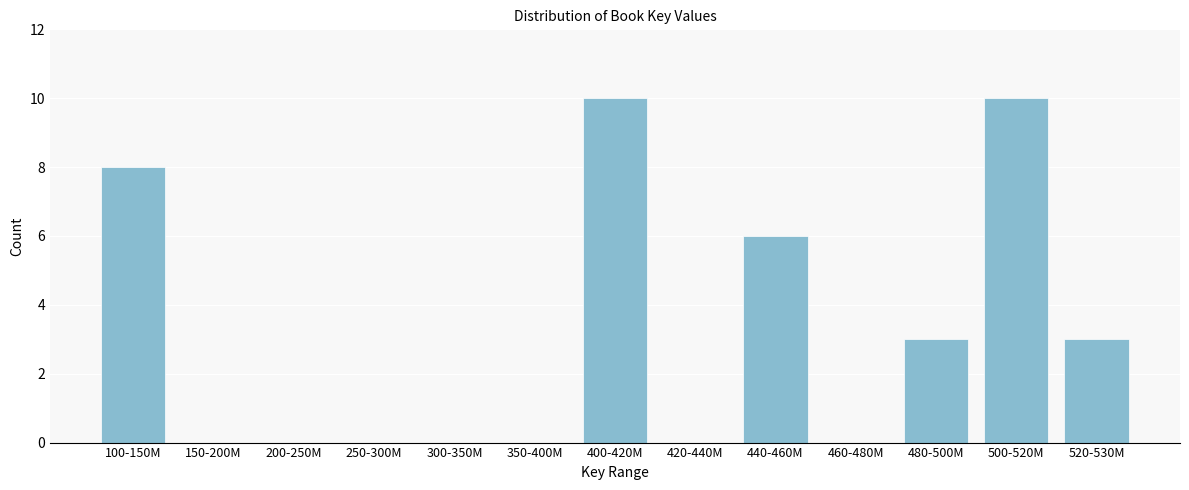

Reading right to left, extract all data points from this chart.

520-530M=3	500-520M=10	480-500M=3	460-480M=0	440-460M=6	420-440M=0	400-420M=10	350-400M=0	300-350M=0	250-300M=0	200-250M=0	150-200M=0	100-150M=8